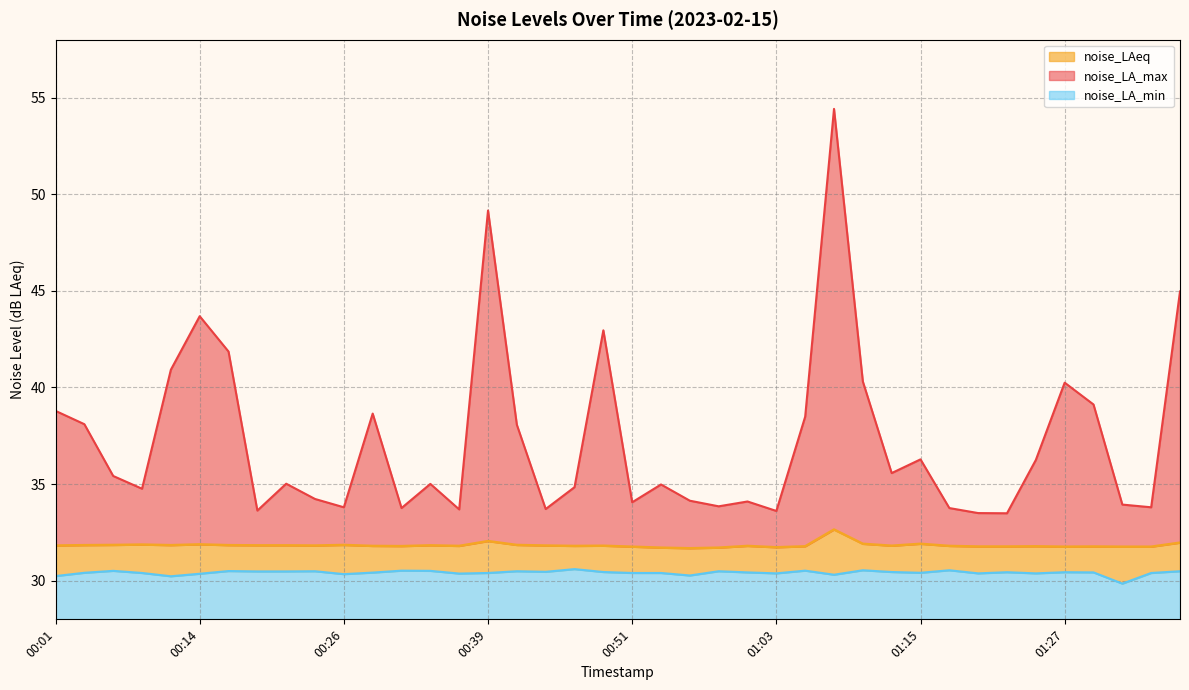

True or false: noise_LAeq and noise_LA_max intersect in this chart.

False